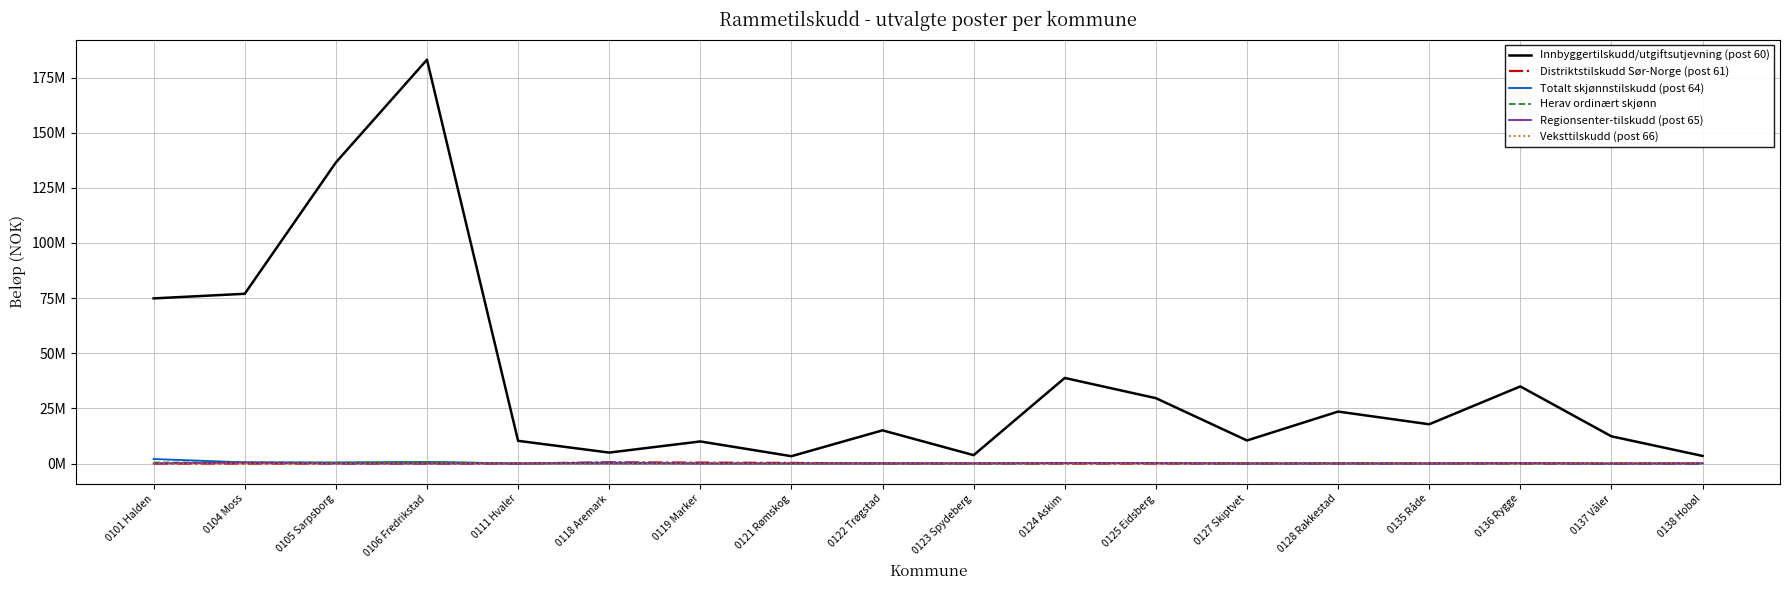

True or false: Veksttilskudd (post 66) has more than 2 interior local peaks.

False